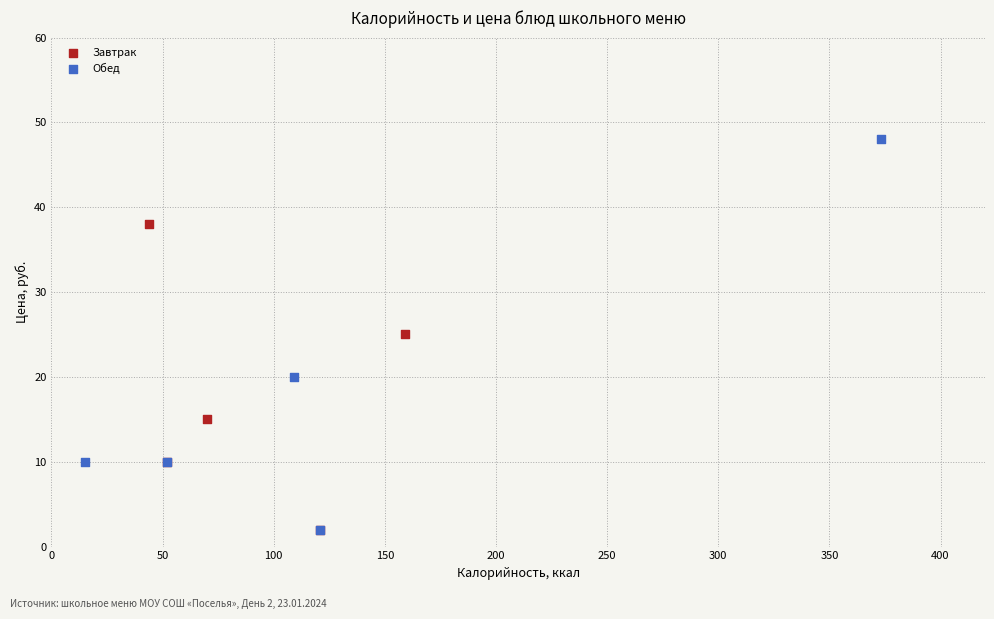

Which series contains the highest Y value?

Обед